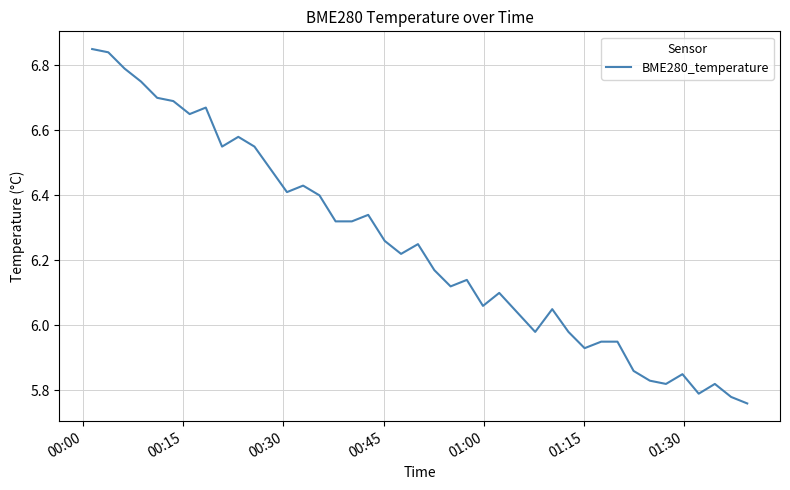

What is the difference between the maximum and minimum values?

1.1